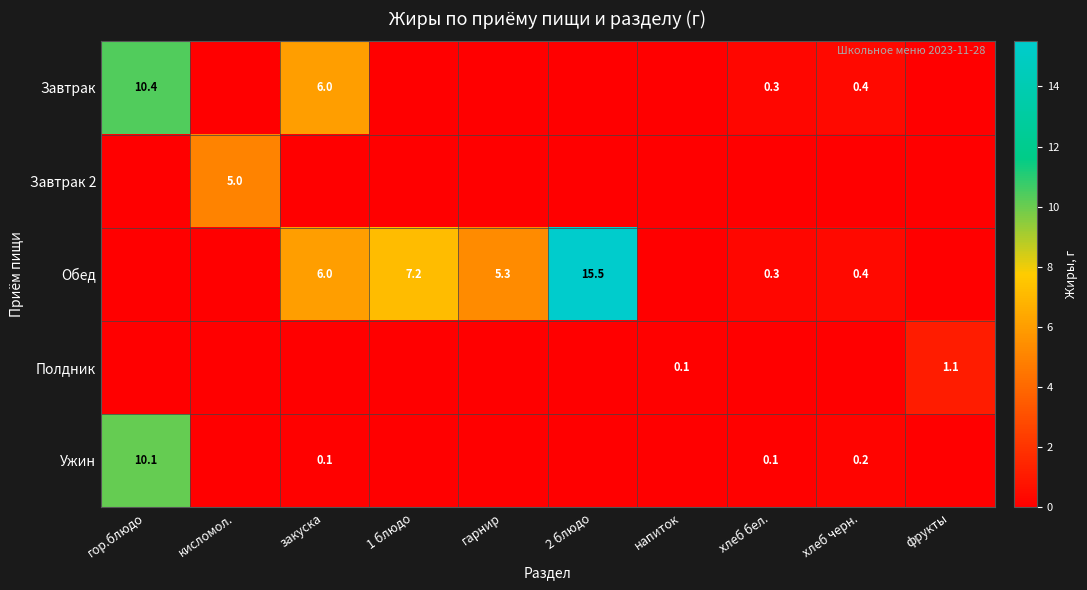

True or false: Ужин has a value of 0.2 at хлеб черн..

True